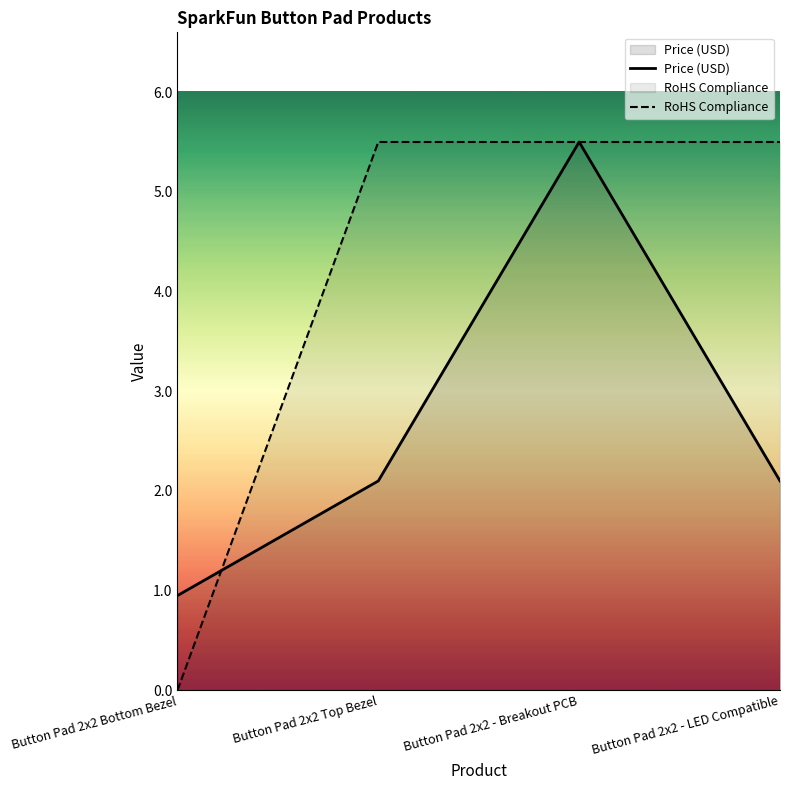

Count the number of categories in the chart.

4